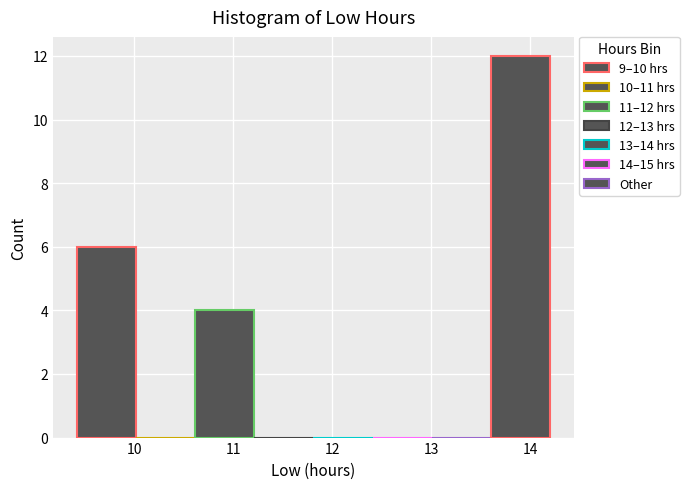

Which range on the x-axis has the tallest bar?

13.6 to 14.2